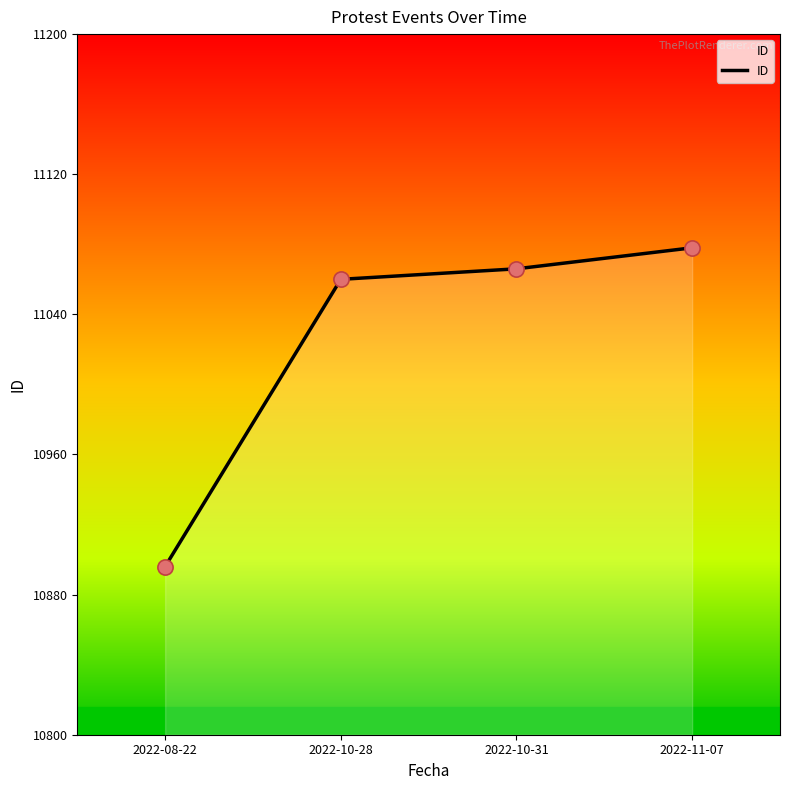

Between 2022-10-28 and 2022-08-22, which is larger?

2022-10-28